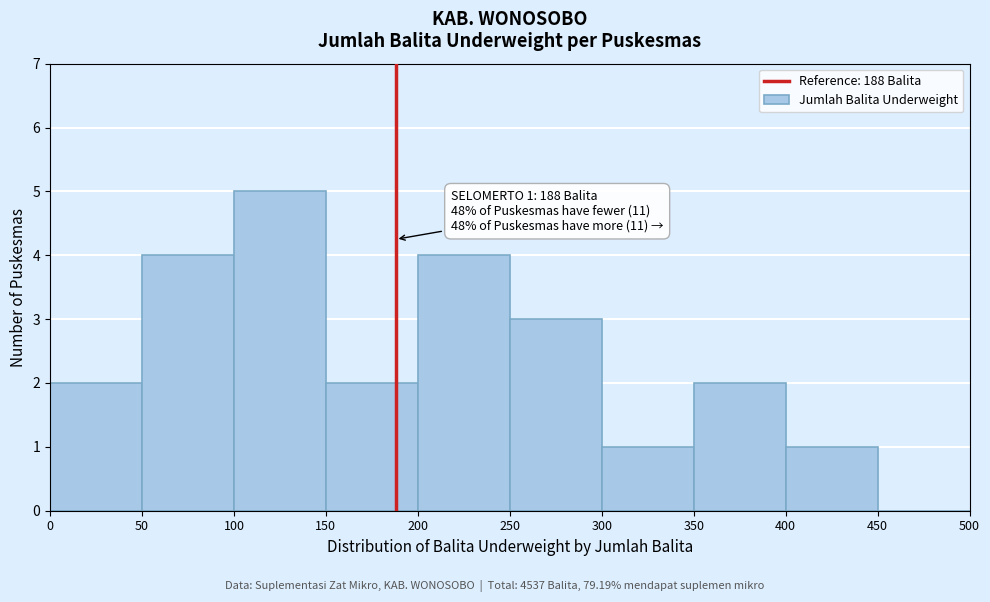

Over which range of the x-axis is the bar tallest?

100 to 150